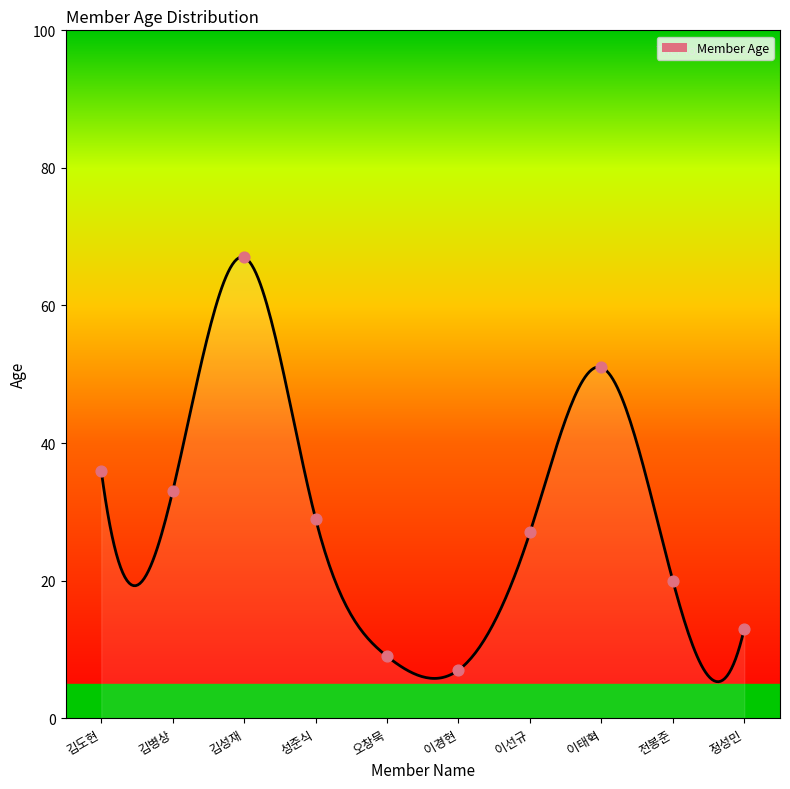

Between 김도현 and 이태혁, which is larger?

이태혁